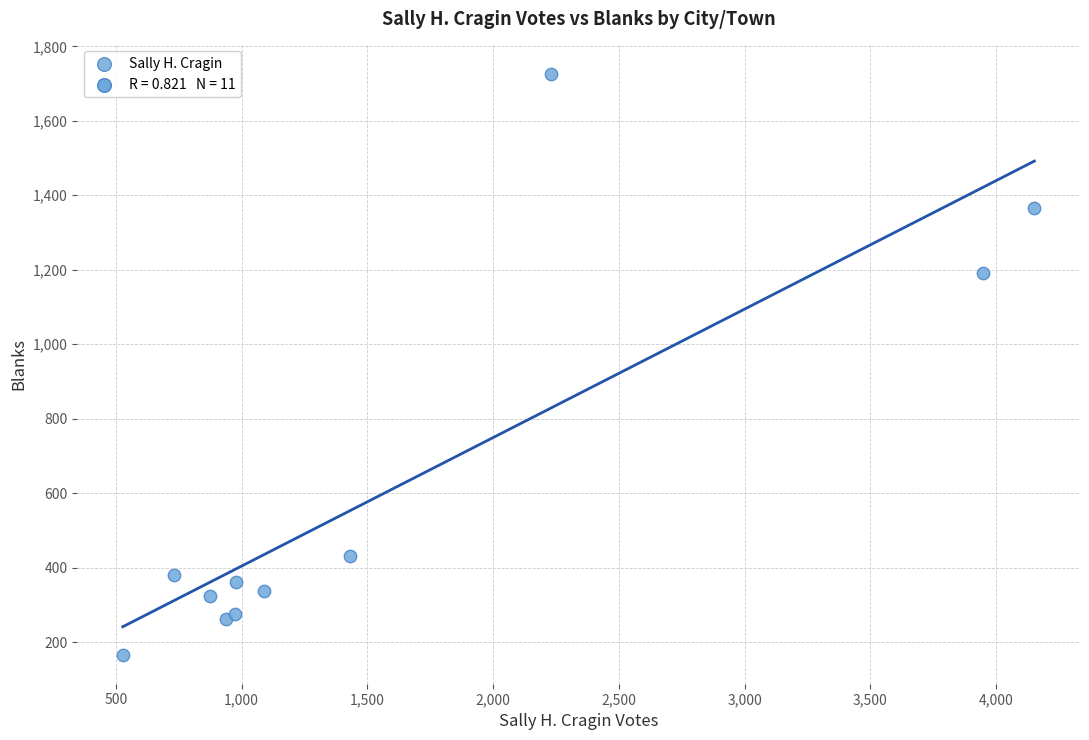

What Y value in the scatter plot is closest to 946?

1190